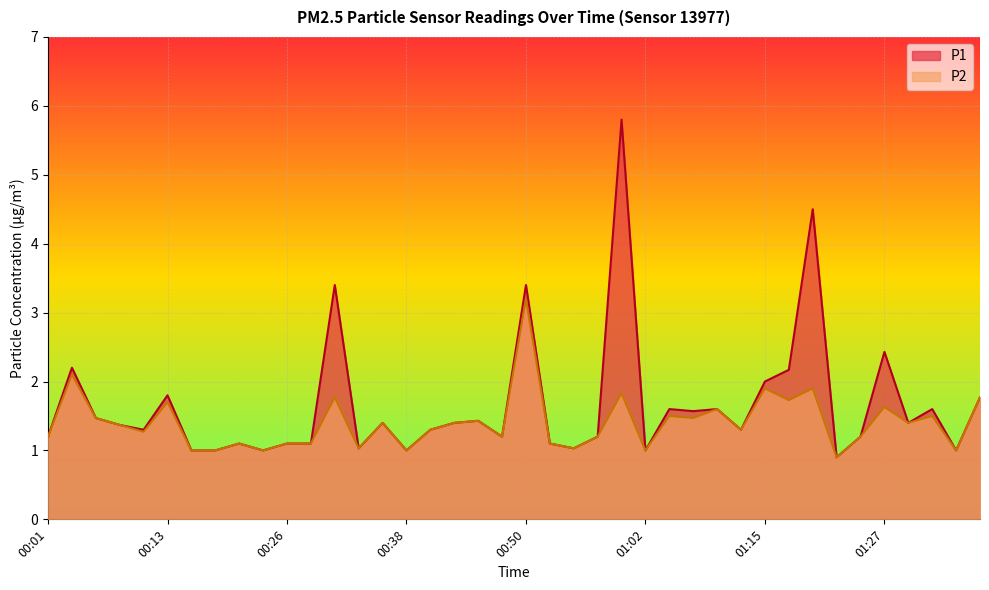

Which has a higher value, 00:11 or 00:33?

00:11